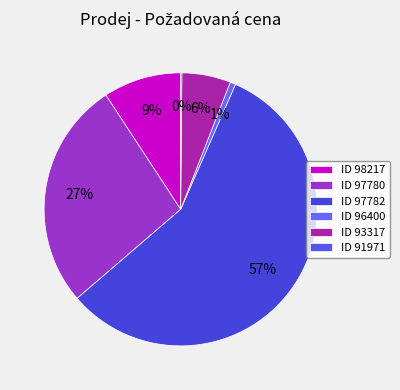

What is the smallest slice in the pie chart?

91971